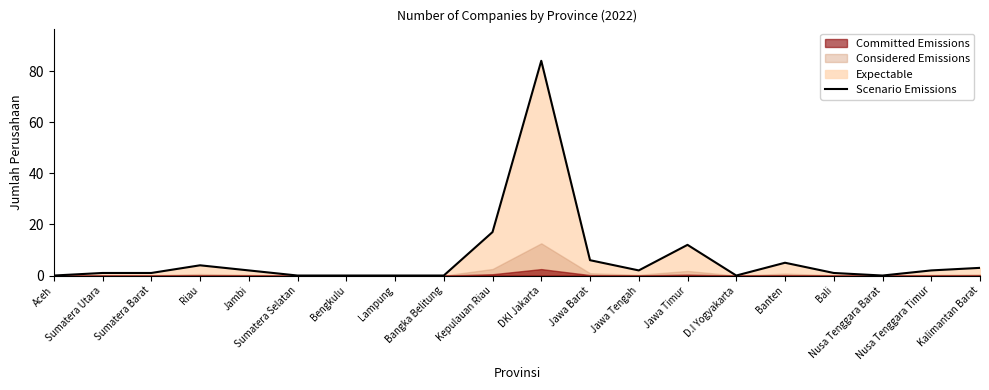

Does the chart have visible grid lines?

No